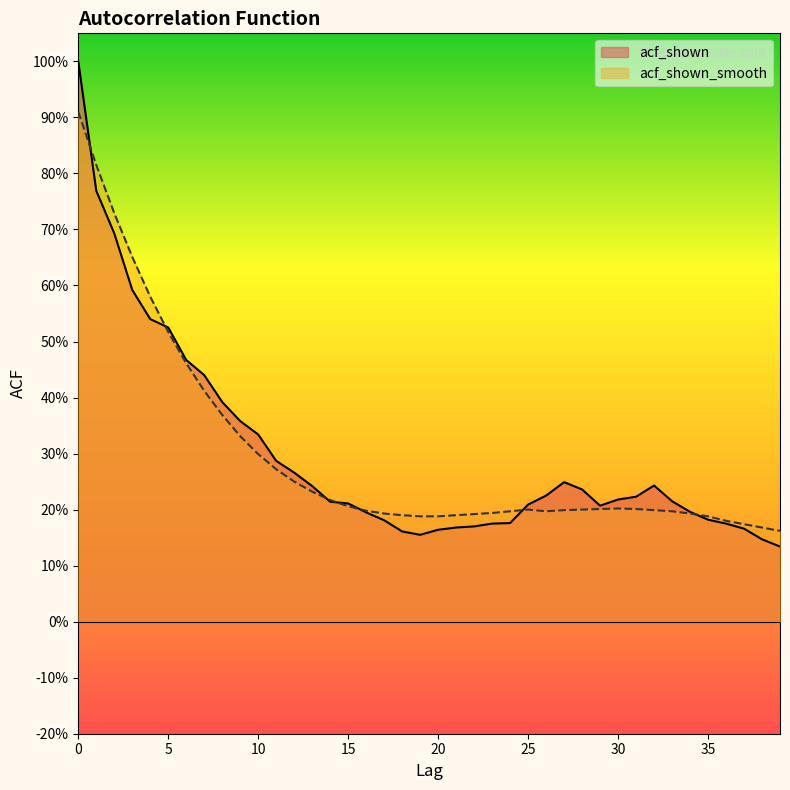

Which series has the largest range (max minus min)?

acf_shown